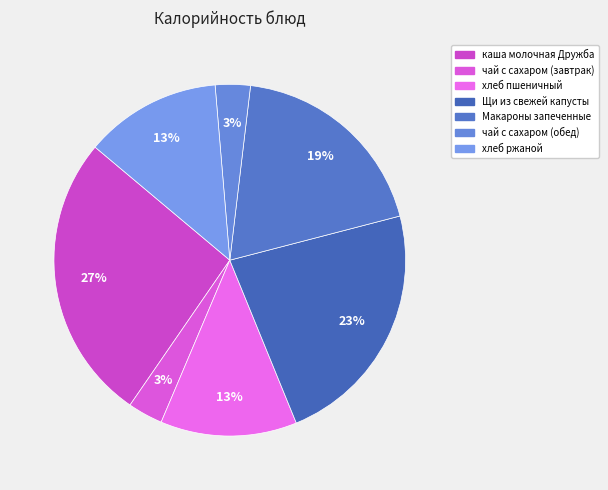

Which has a higher value, хлеб пшеничный or Щи из свежей капусты?

Щи из свежей капусты